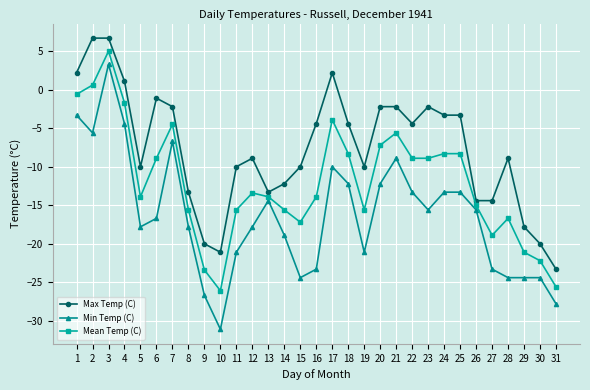

The value of Mean Temp (C) at 27 is -27.0. True or false?

False